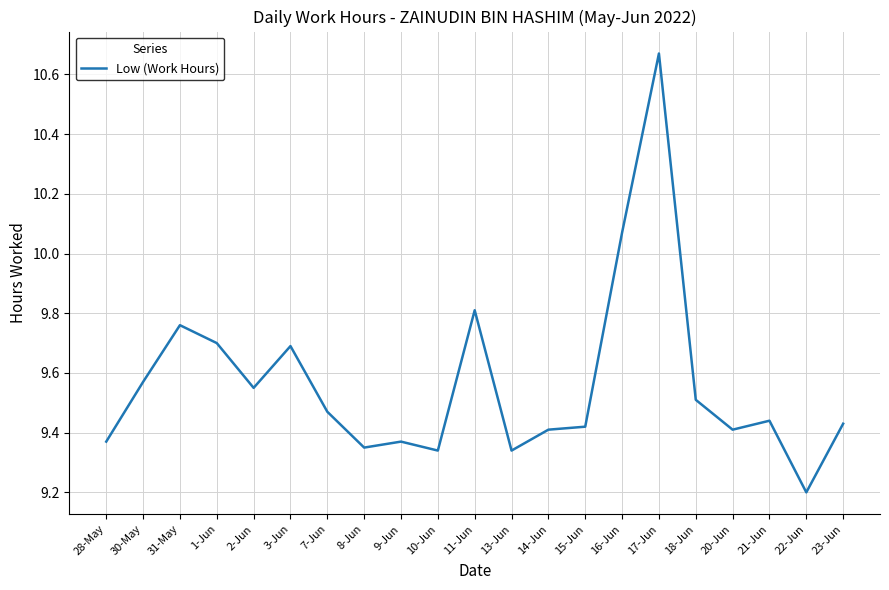

The chart shows a value of 9.4 at 21-Jun. True or false?

True